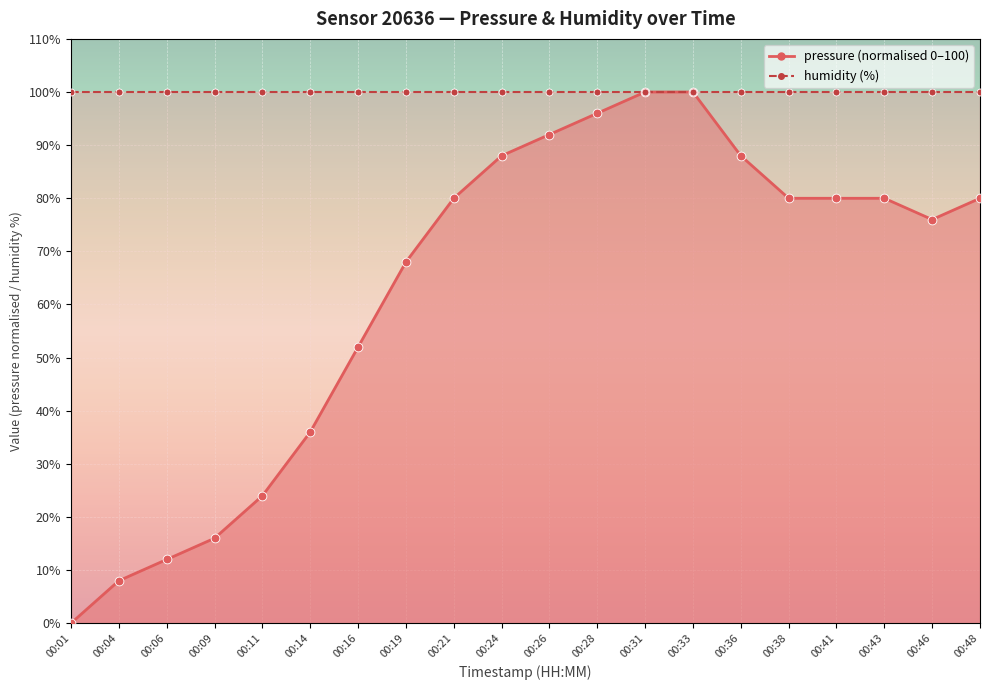

What is the change in value from 00:11 to 00:24?

+64.0